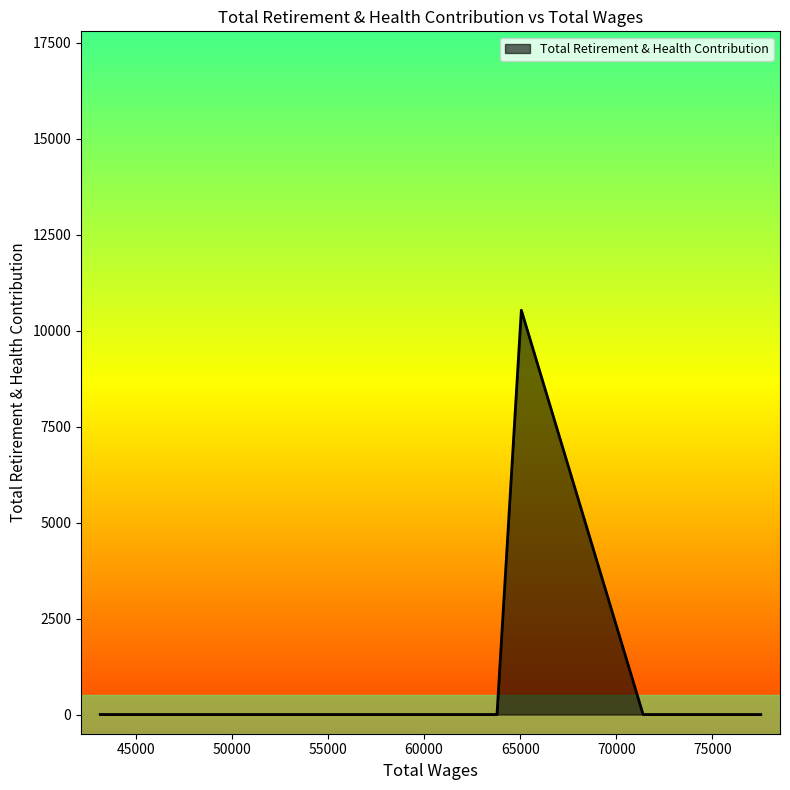

What is the maximum value shown in the chart?

10528